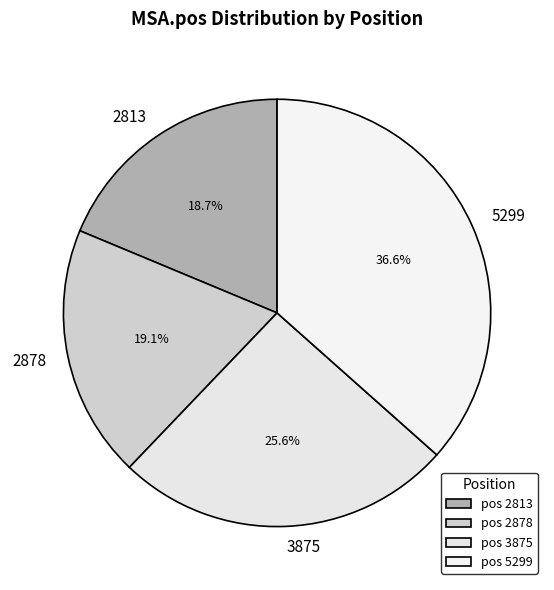

How many slices are in this pie chart?

4